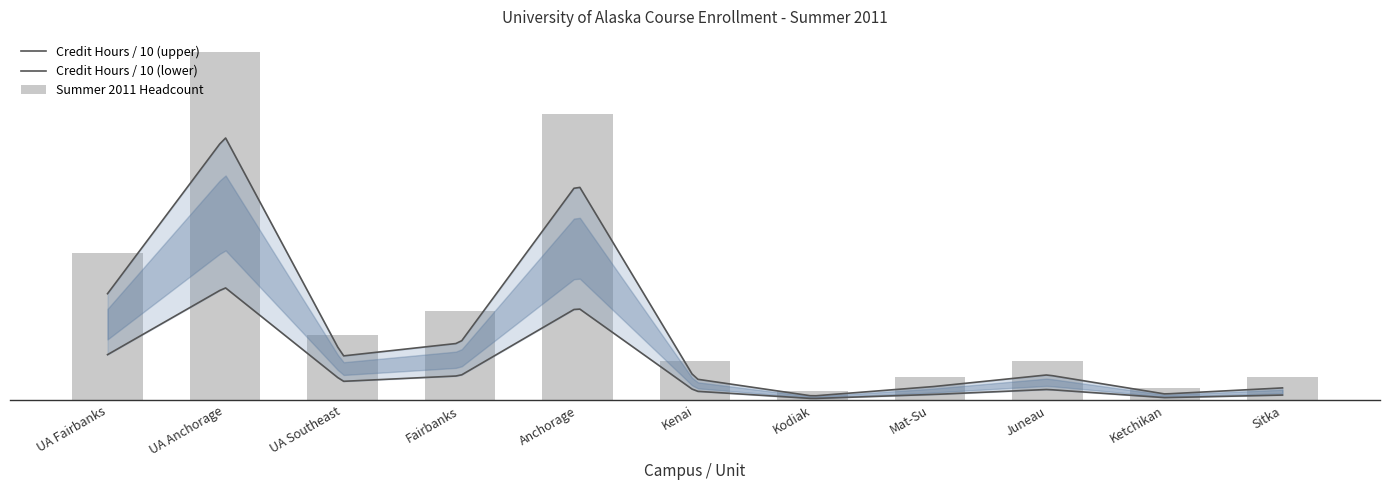

List the labels in order of value, smallest first.

Kodiak, Ketchikan, Mat-Su, Sitka, Juneau, Kenai, UA Southeast, Fairbanks, UA Fairbanks, Anchorage, UA Anchorage